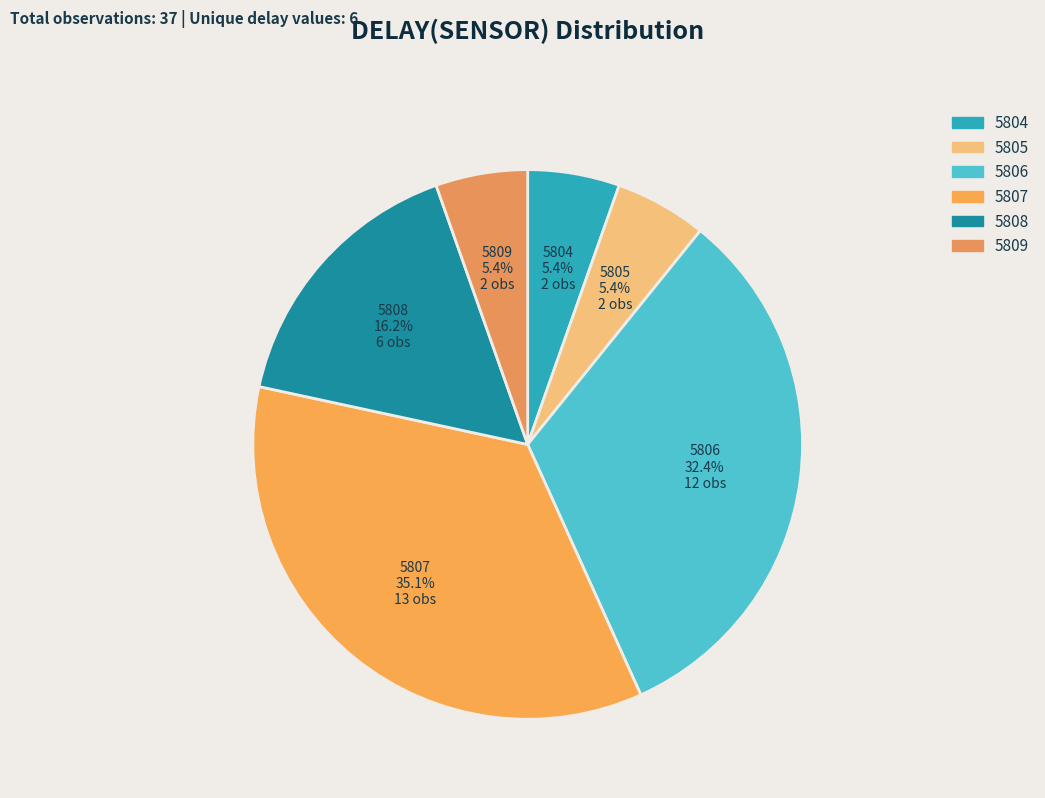

Count the number of slices in the pie.

6